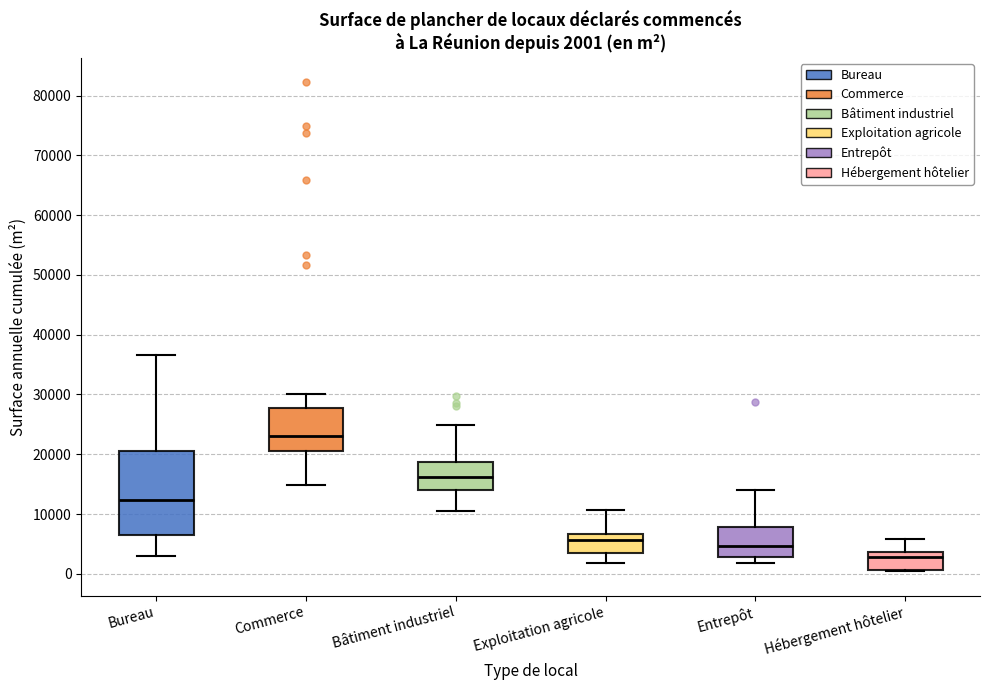

Which box's median line is the highest?

Commerce